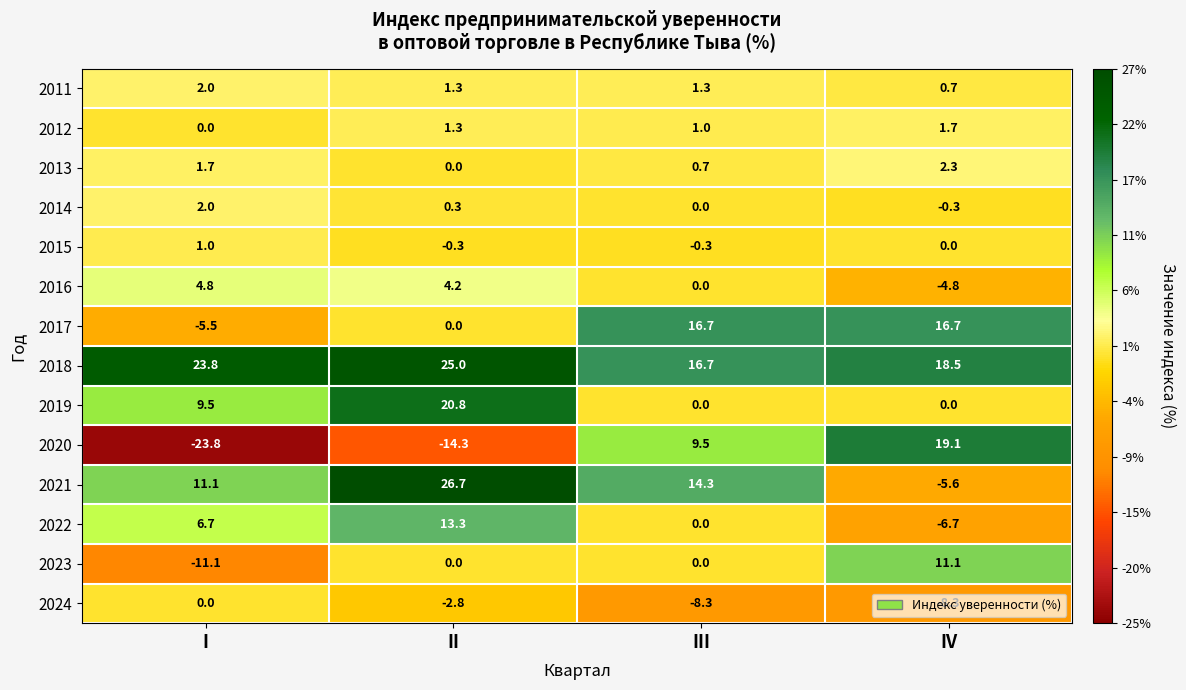

What is the difference between the 2021 values at IV and II?

32.3